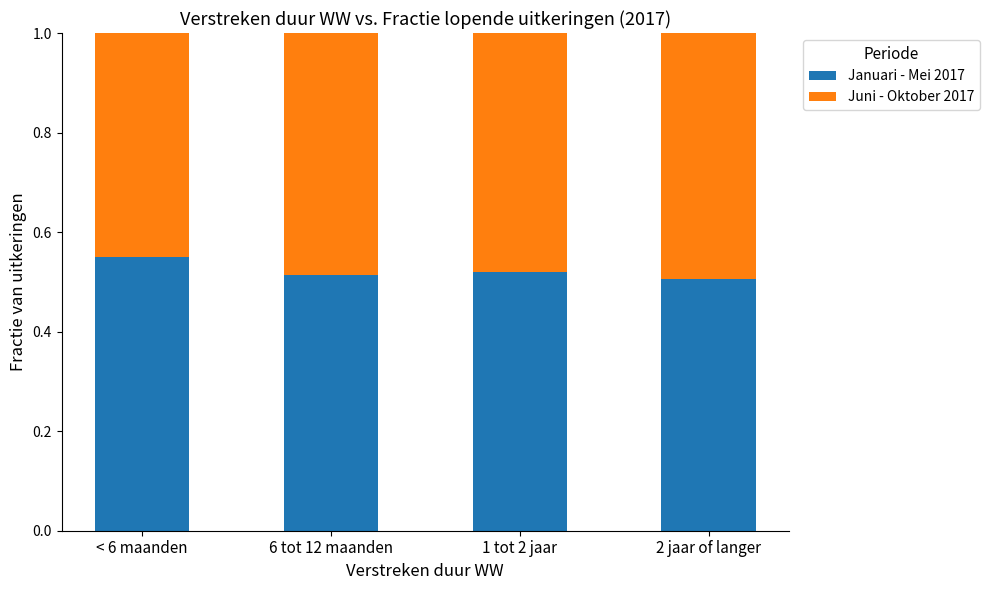

Count the Januari - Mei 2017 values in the range 0 to 1.

4